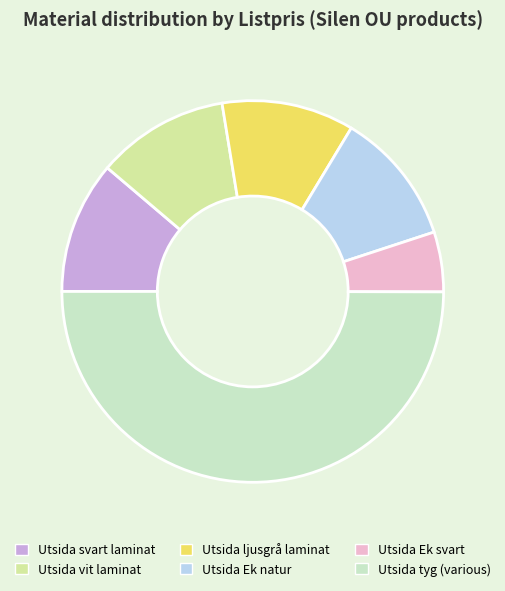

How many segments does this pie chart have?

6